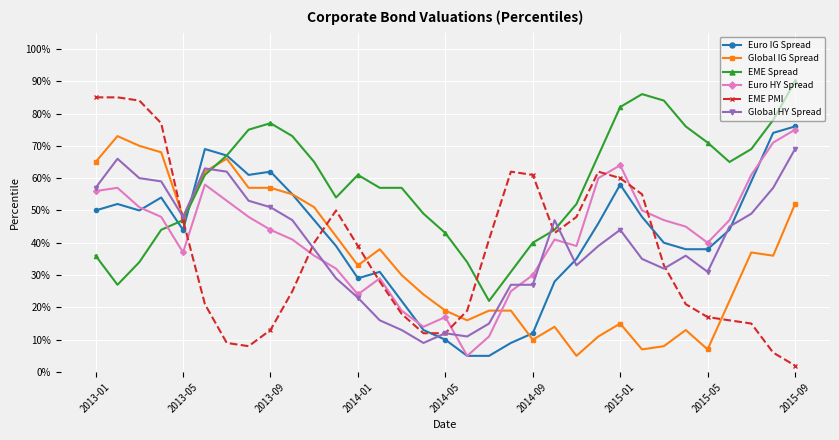

How many lines are shown in the chart?

6